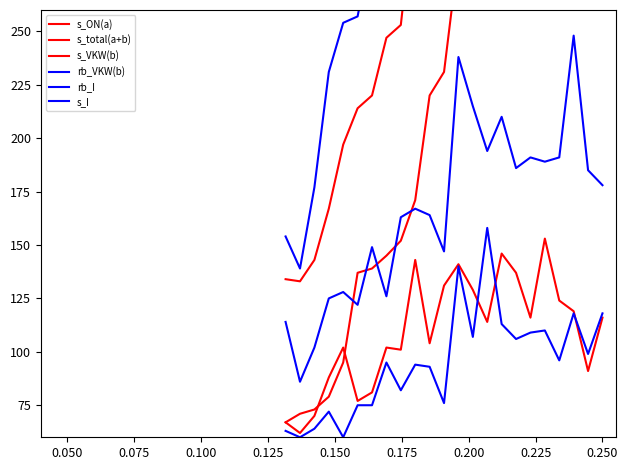

At which category does s_VKW(b) reach its first local peak?

0.150